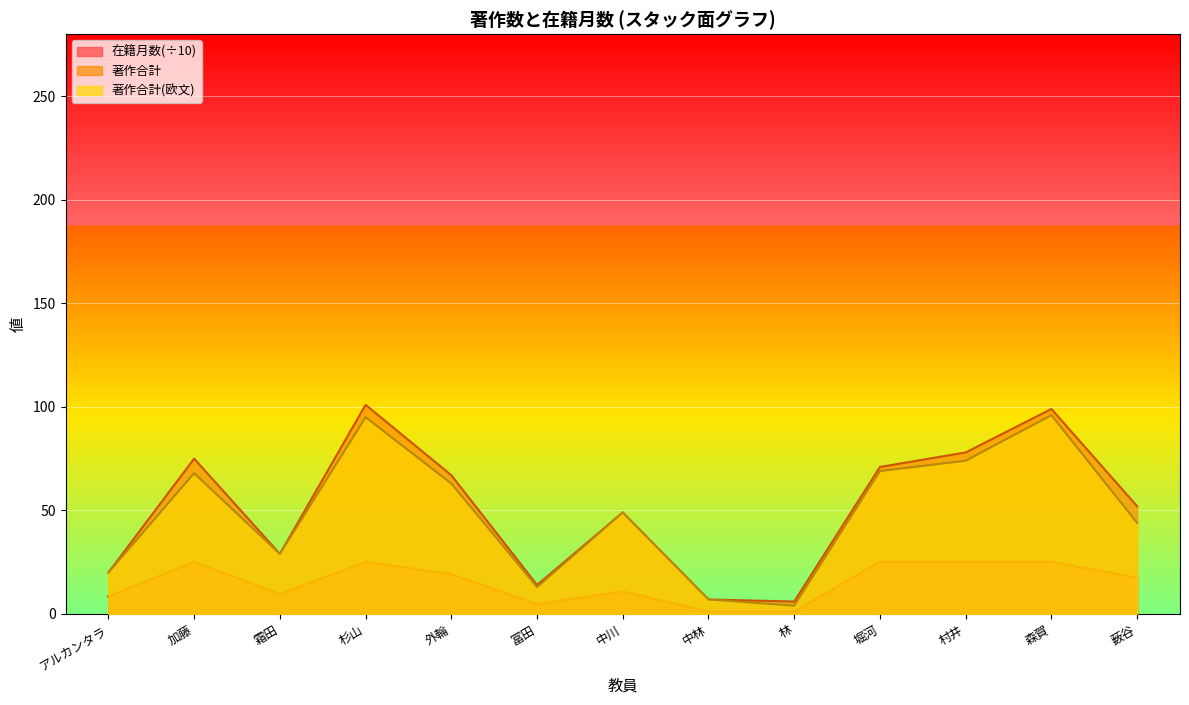

True or false: 著作合計(欧文) has a value of 20.0 at アルカンタラ.

True